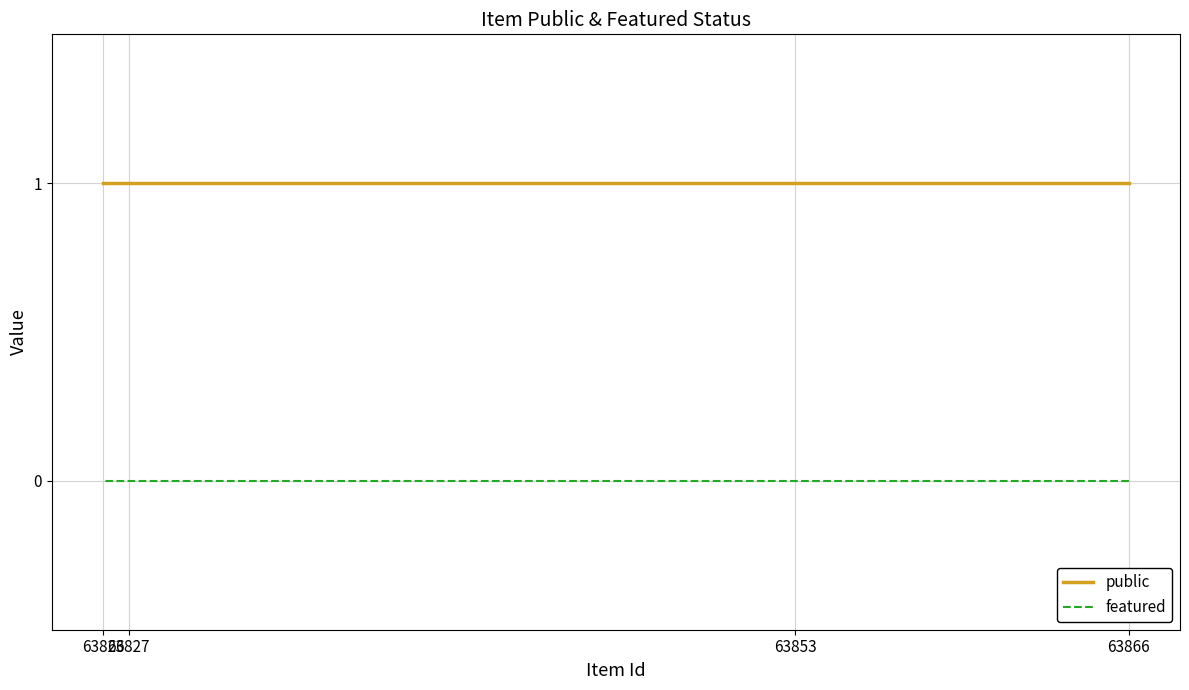

What is the spread (max minus min) of values at 63827?

1